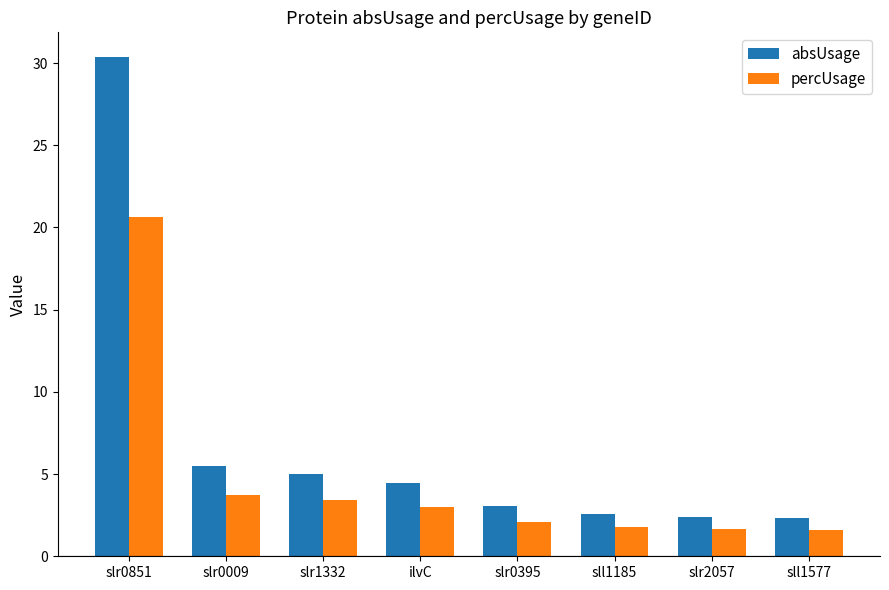

What is the label of the 8th bar from the right?

slr0851